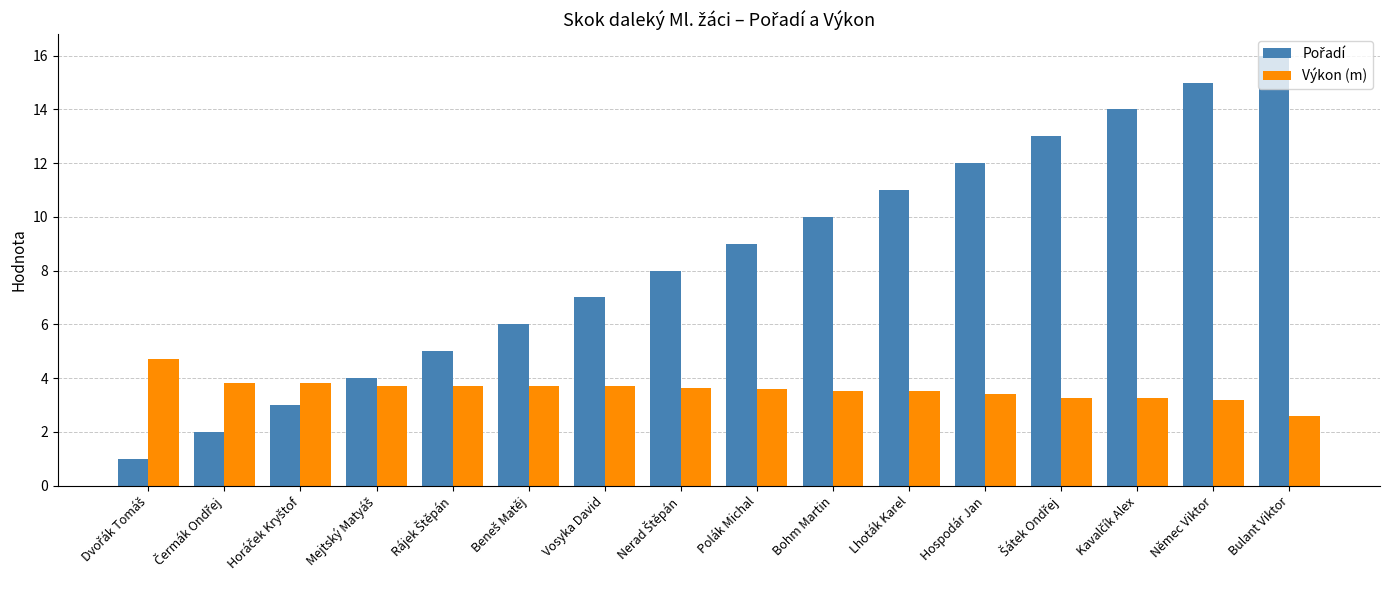

True or false: Výkon (m) has a value of 2.6 at Bulant Viktor.

True